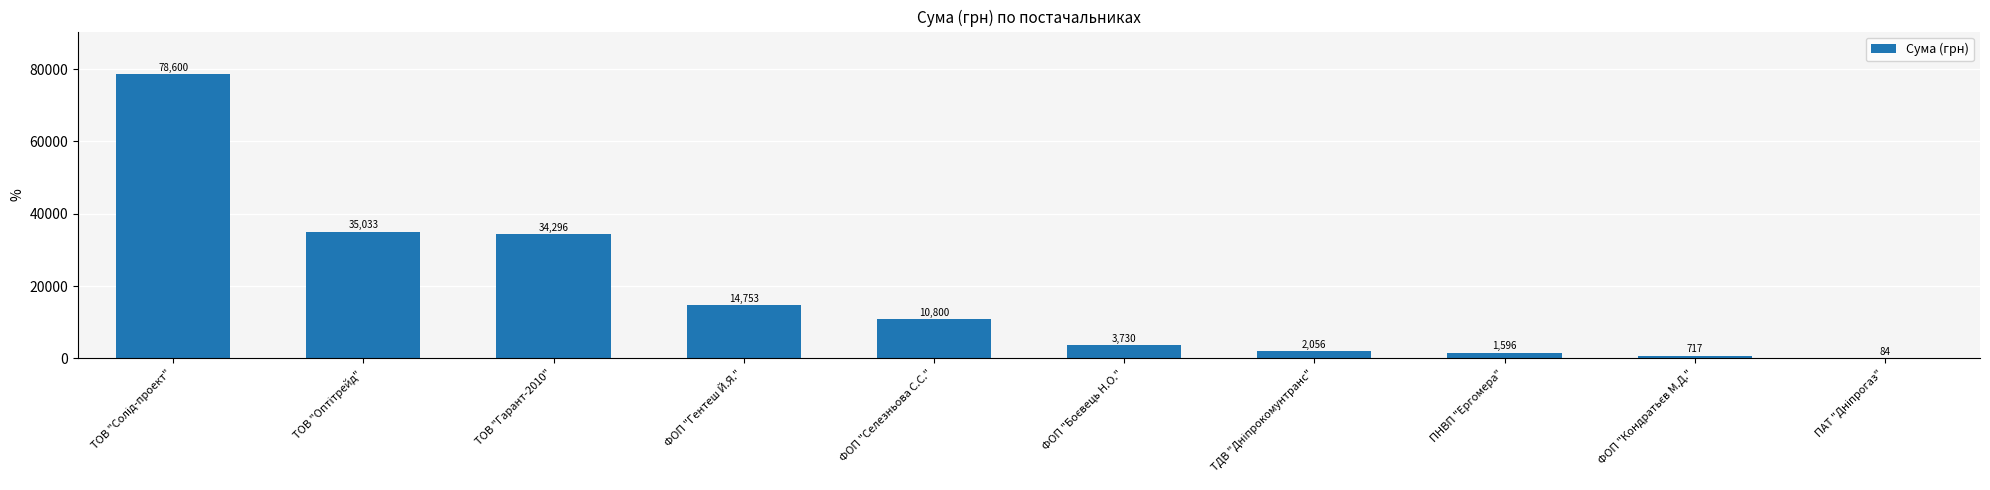

What is the sum of the values at ПНВП "Ергомера" and ФОП "Селезньова С.С."?

12396.0